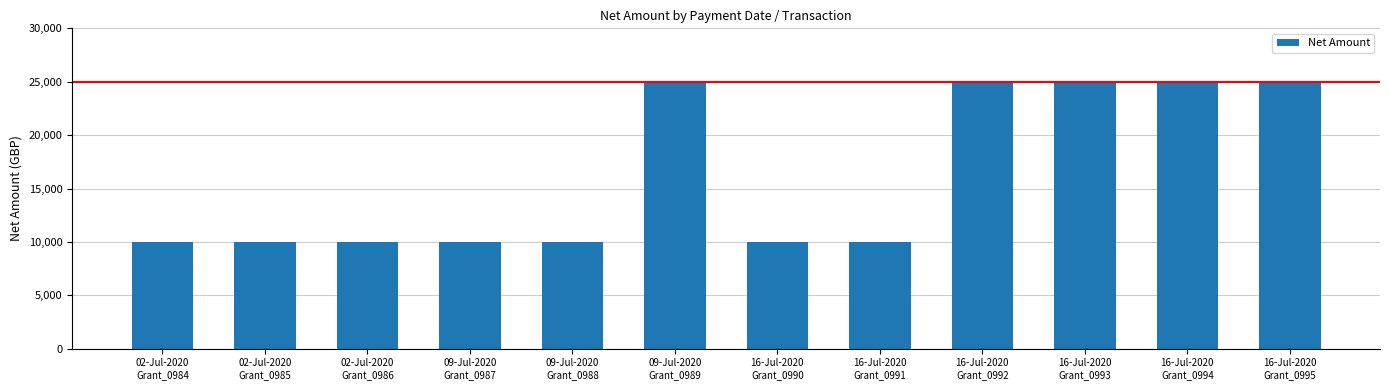

Count the values in the range 10000 to 25000.

12